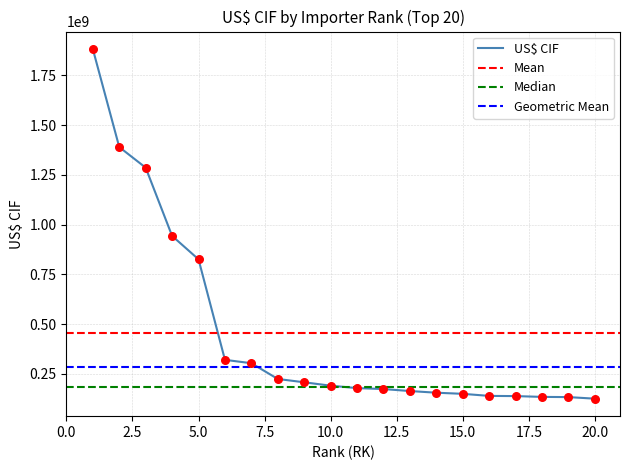

Which has a higher value, 10 or 12?

10